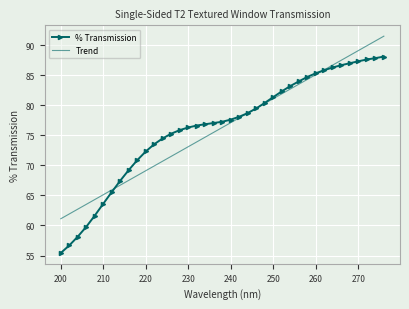

Reading right to left, what are all the values shown in this chart?

% Transmission: 88.1	87.9	87.6	87.3	87.0	86.7	86.3	85.9	85.3	84.7	84.0	83.2	82.3	81.4	80.4	79.5	78.7	78.1	77.6	77.3	77.1	76.9	76.6	76.3	75.9	75.3	74.5	73.5	72.3	70.9	69.2	67.5	65.6	63.6	61.7	59.8	58.2	56.7	55.4
Trend: 91.5	90.7	89.9	89.1	88.3	87.5	86.7	85.9	85.1	84.3	83.5	82.7	81.9	81.1	80.3	79.5	78.7	77.9	77.1	76.3	75.5	74.7	73.9	73.1	72.3	71.5	70.7	69.9	69.1	68.3	67.5	66.7	65.9	65.1	64.3	63.5	62.7	61.9	61.1